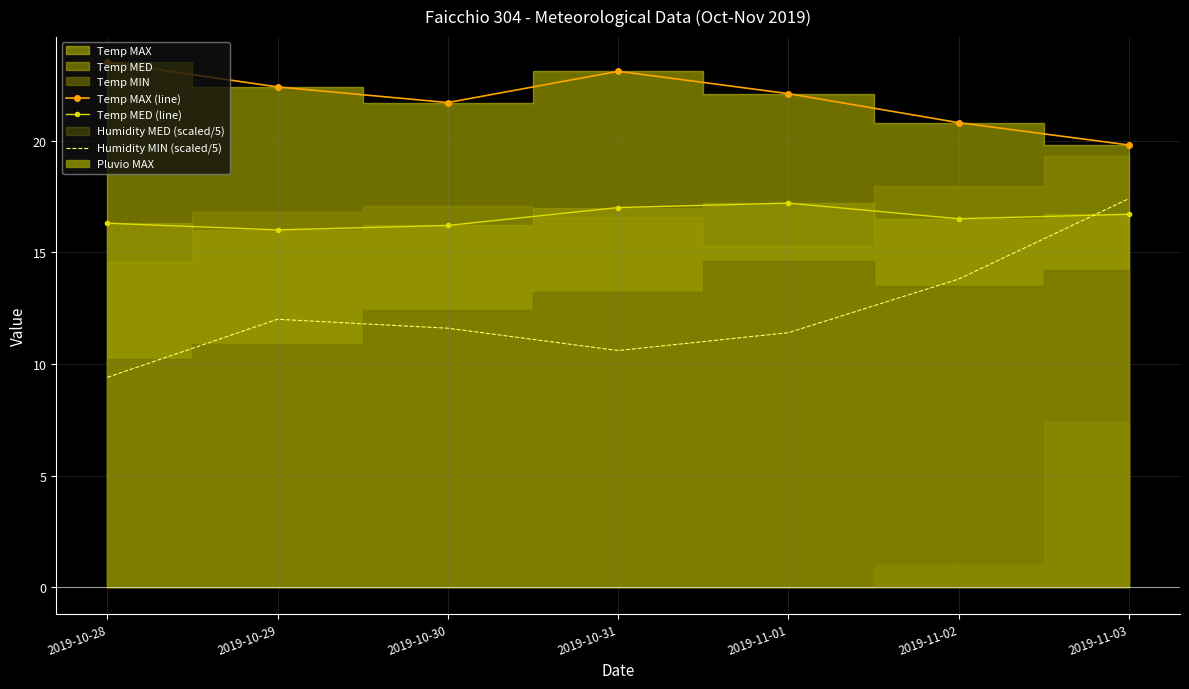

How many interior local valleys does the Temp MAX (line) series have?

1